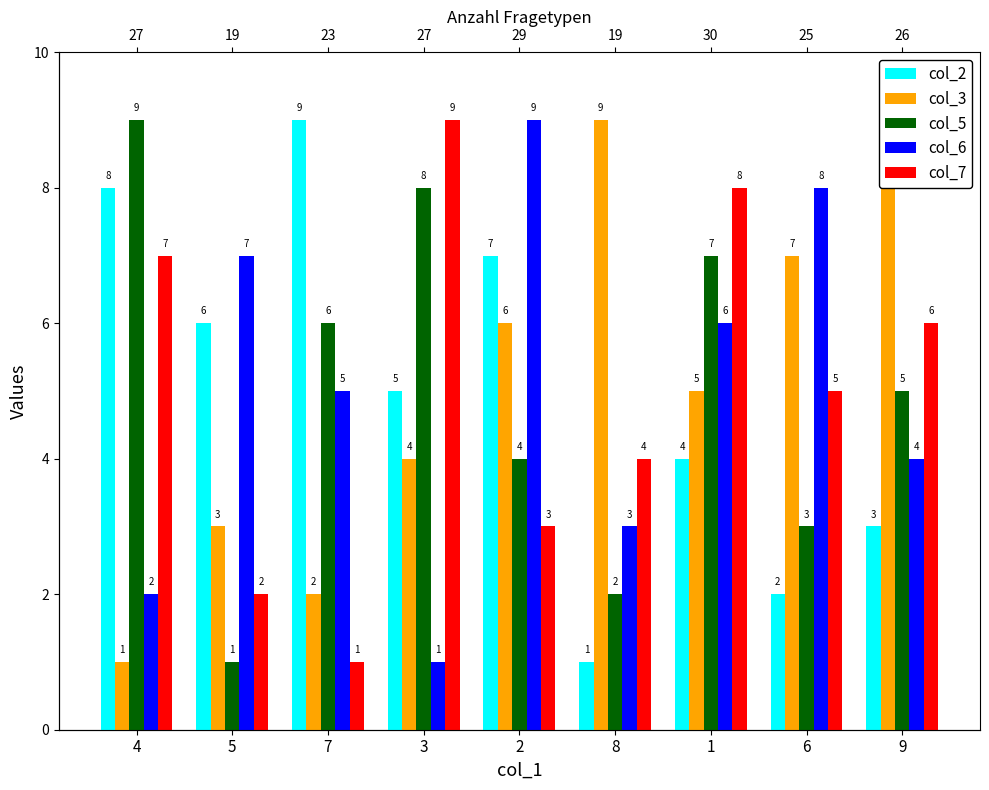

What is the maximum value shown in the chart?

9